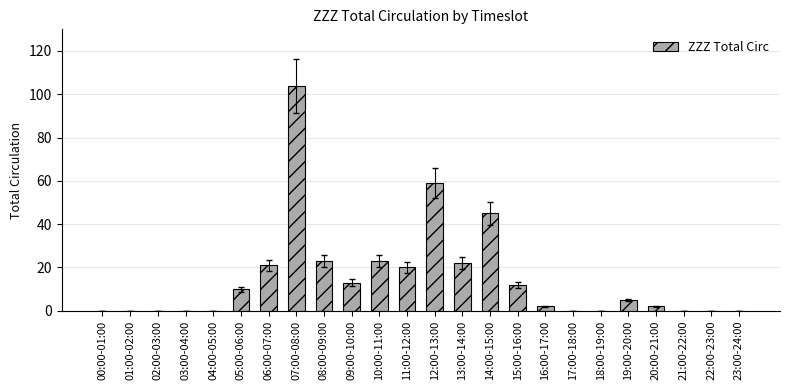

Reading left to right, what are all the values shown in this chart?

00:00-01:00=0	01:00-02:00=0	02:00-03:00=0	03:00-04:00=0	04:00-05:00=0	05:00-06:00=10	06:00-07:00=21	07:00-08:00=104	08:00-09:00=23	09:00-10:00=13	10:00-11:00=23	11:00-12:00=20	12:00-13:00=59	13:00-14:00=22	14:00-15:00=45	15:00-16:00=12	16:00-17:00=2	17:00-18:00=0	18:00-19:00=0	19:00-20:00=5	20:00-21:00=2	21:00-22:00=0	22:00-23:00=0	23:00-24:00=0